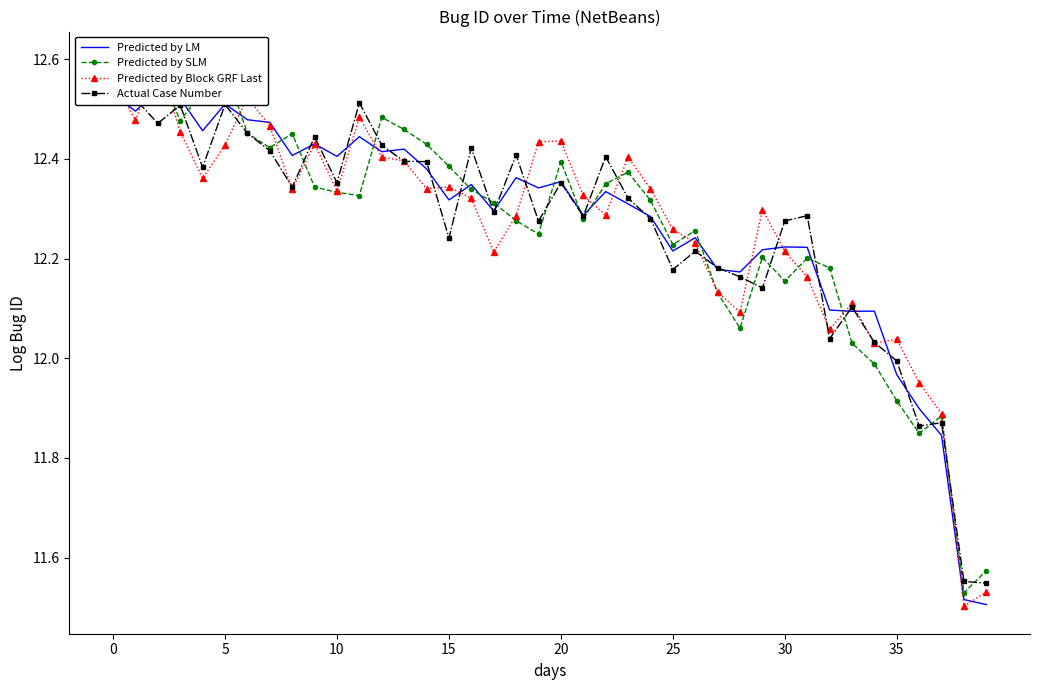

How many lines are shown in the chart?

4